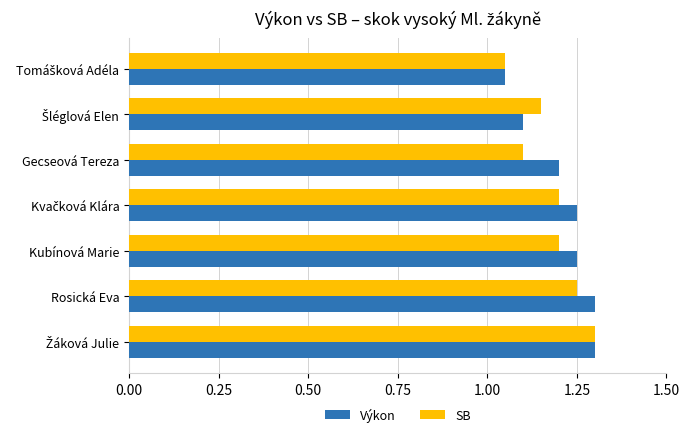

How many SB values are between 1 and 2?

7